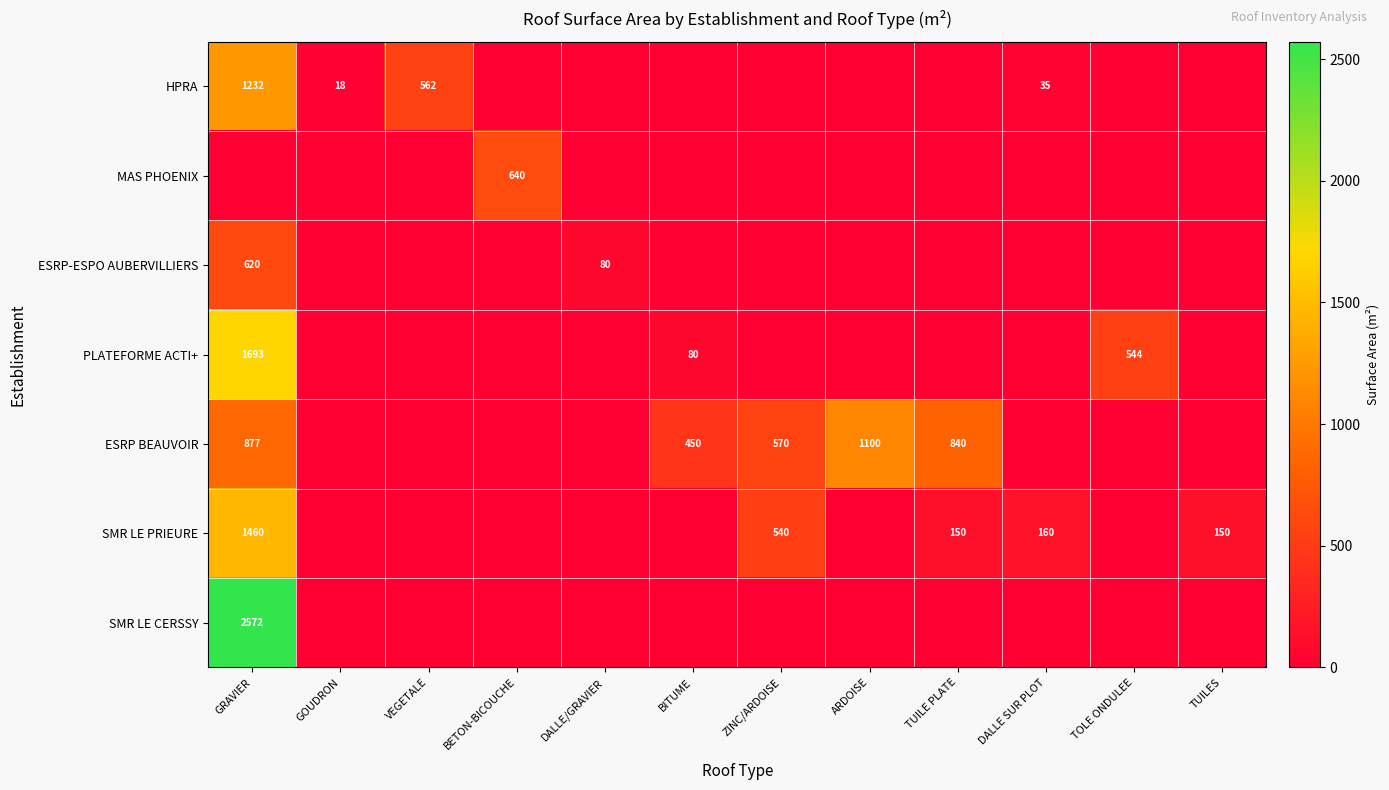

At how many categories does at least one series exceed 1289?

1